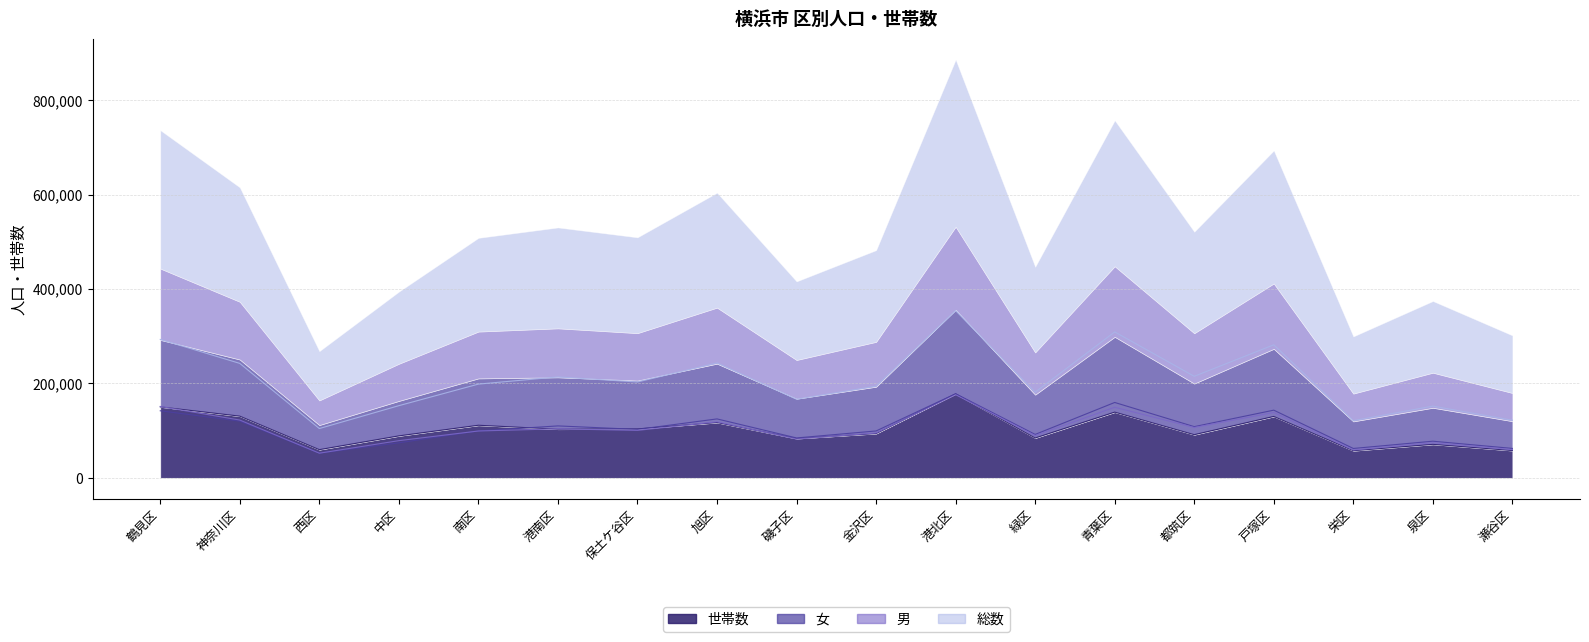

True or false: 総数 and 女 cross at least once.

False